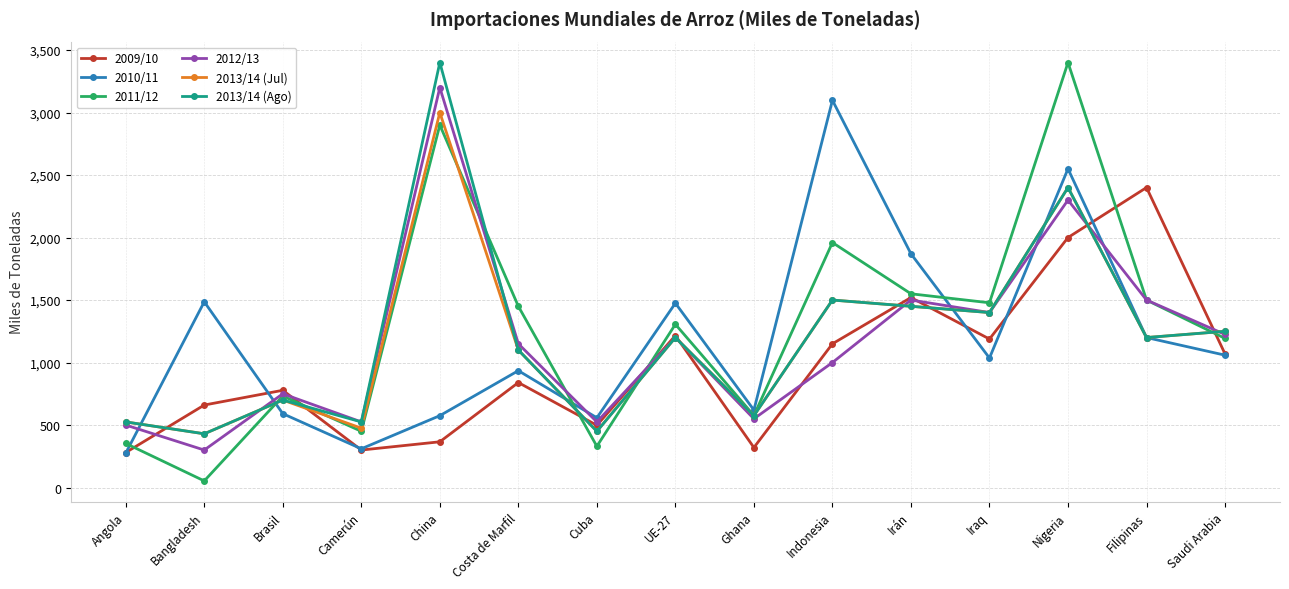

Which label corresponds to the smallest value in the chart?

Bangladesh